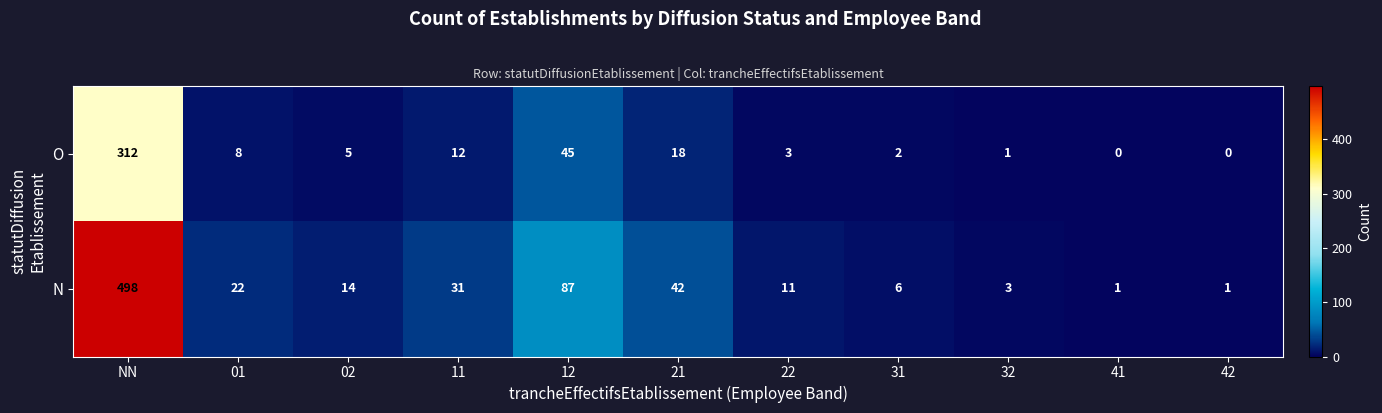

True or false: N has a value of 41 at 11.

False